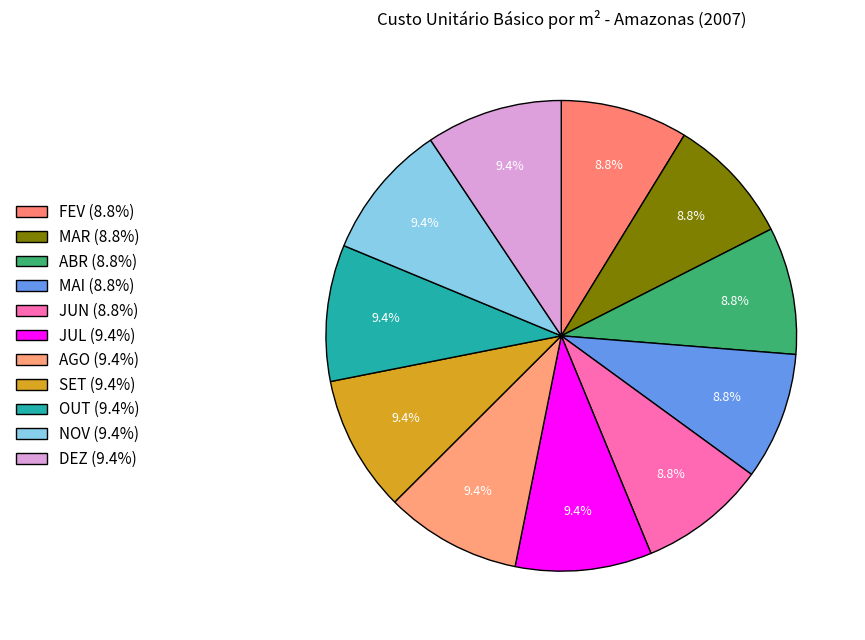

Which category has the smallest portion of the pie?

FEV